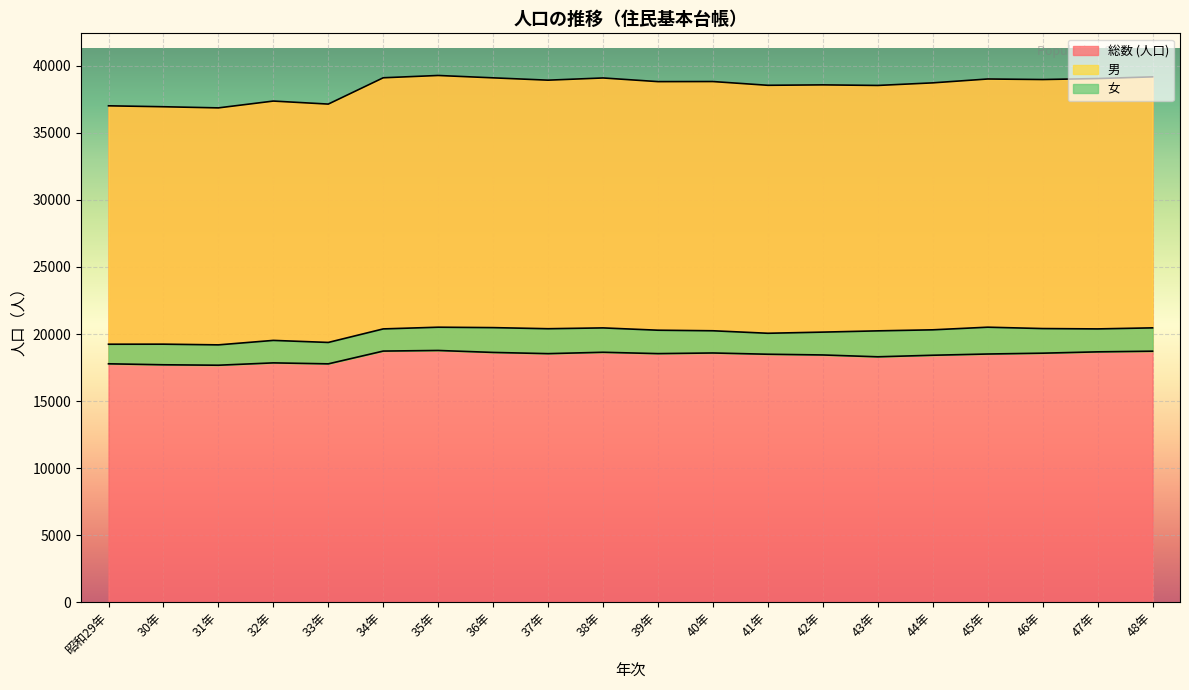

How many interior local valleys does the 女 series have?

5